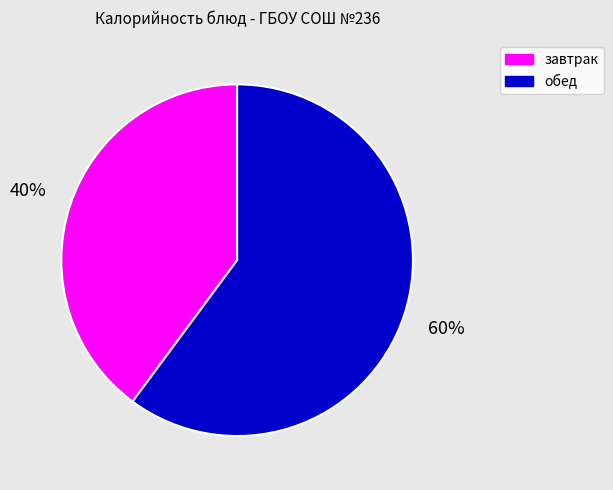

What percentage is the обед slice, to the nearest percent?

60%